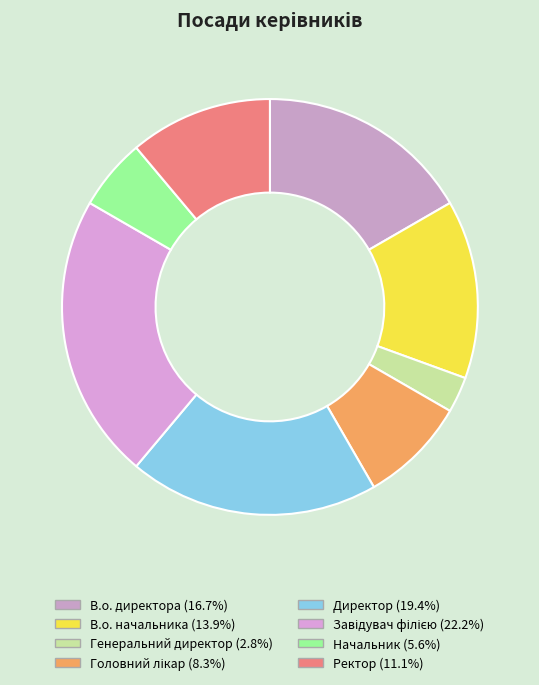

To the nearest percent, what percentage of the pie is Директор?

19%